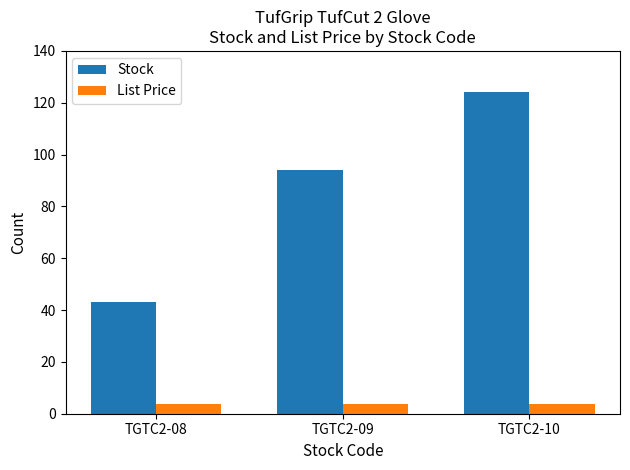

At which category is the sum across all series the highest?

TGTC2-10